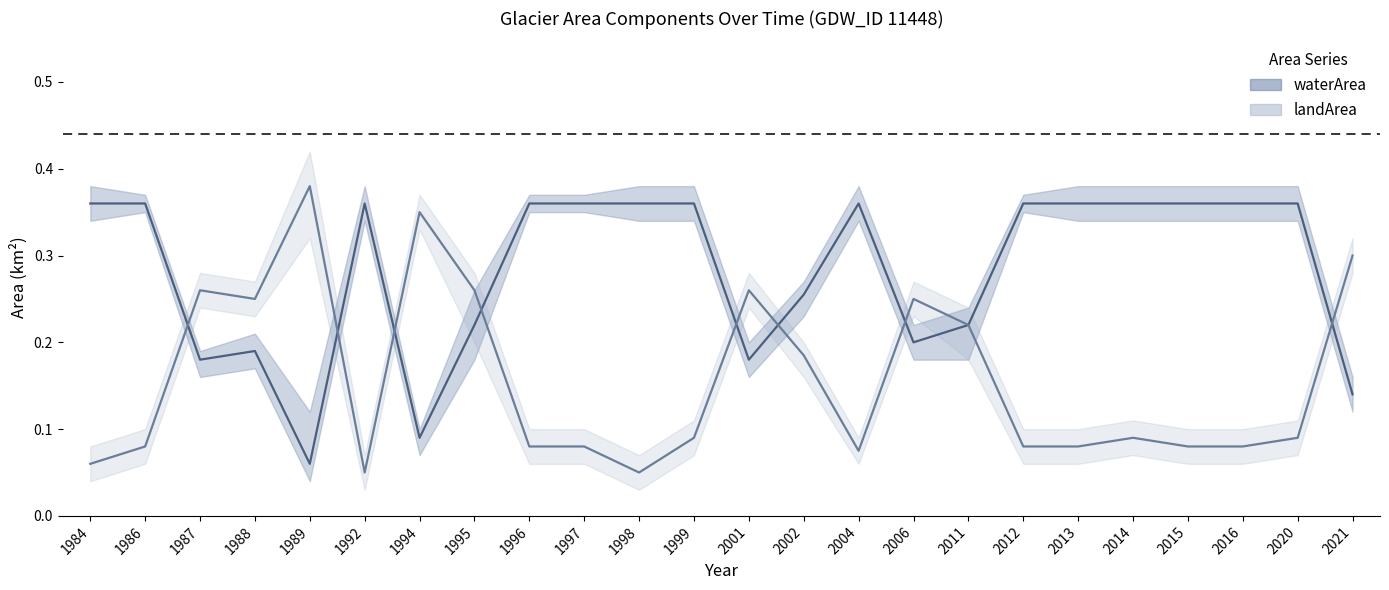

How many data points does each series have?

24